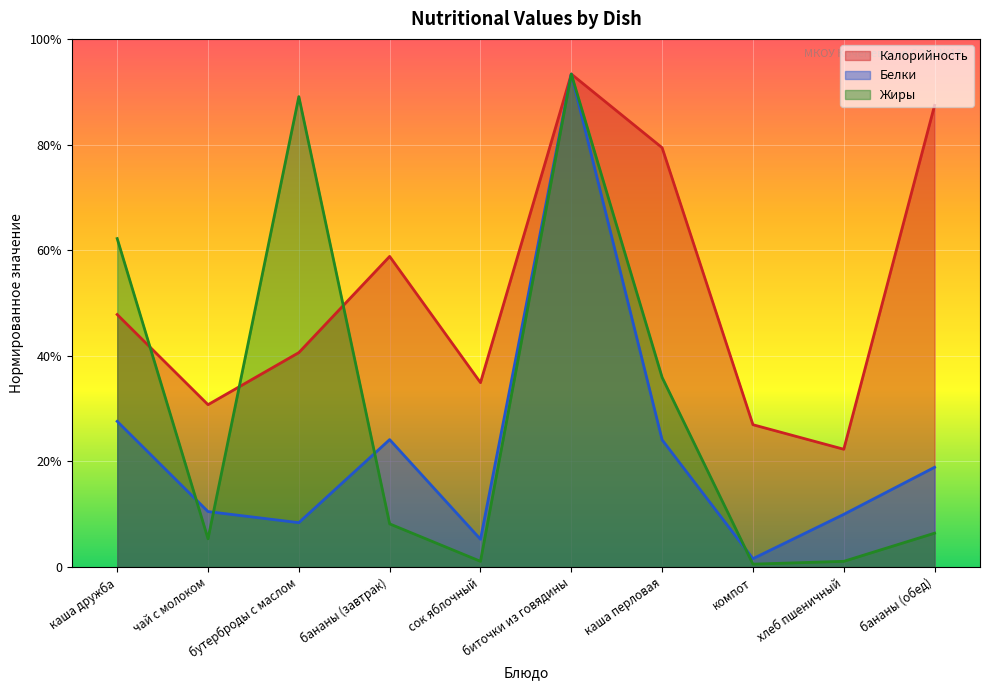

How many interior local valleys does the Белки series have?

3